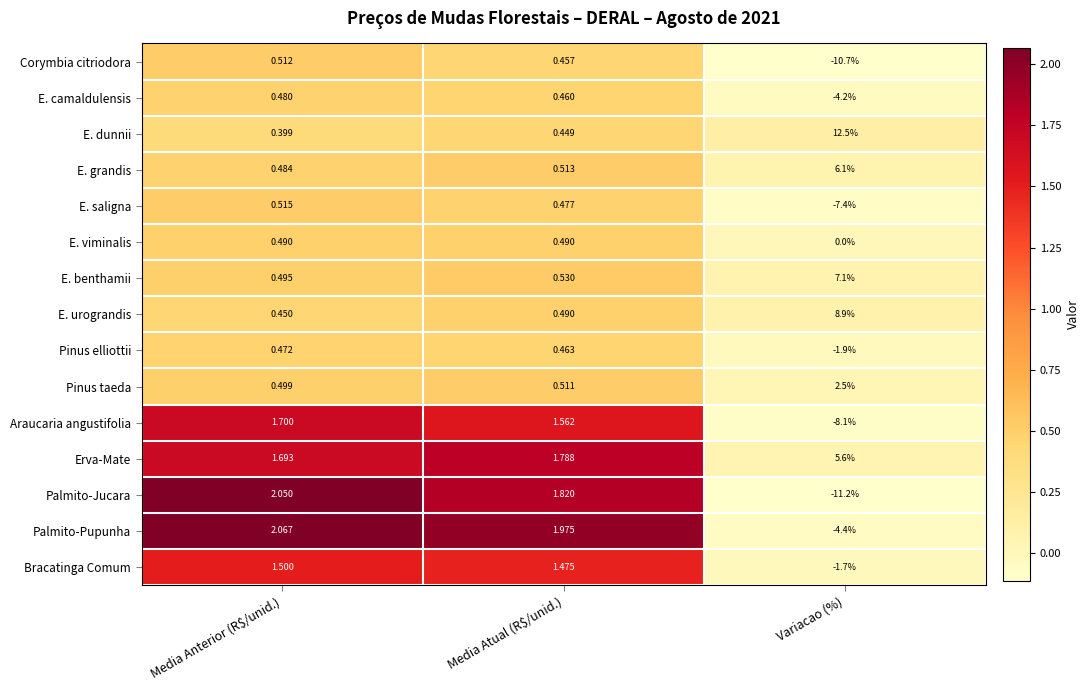

Which category has the lowest value in the Pinus elliottii series?

Variacao (%)